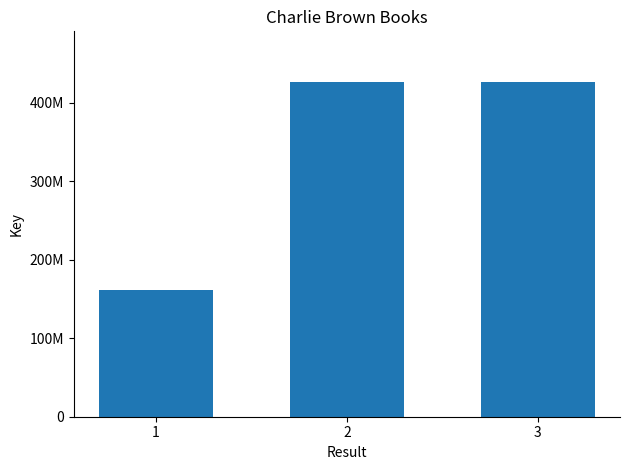

Reading left to right, what are all the values shown in this chart?

1=161975916	2=425923545	3=426686836